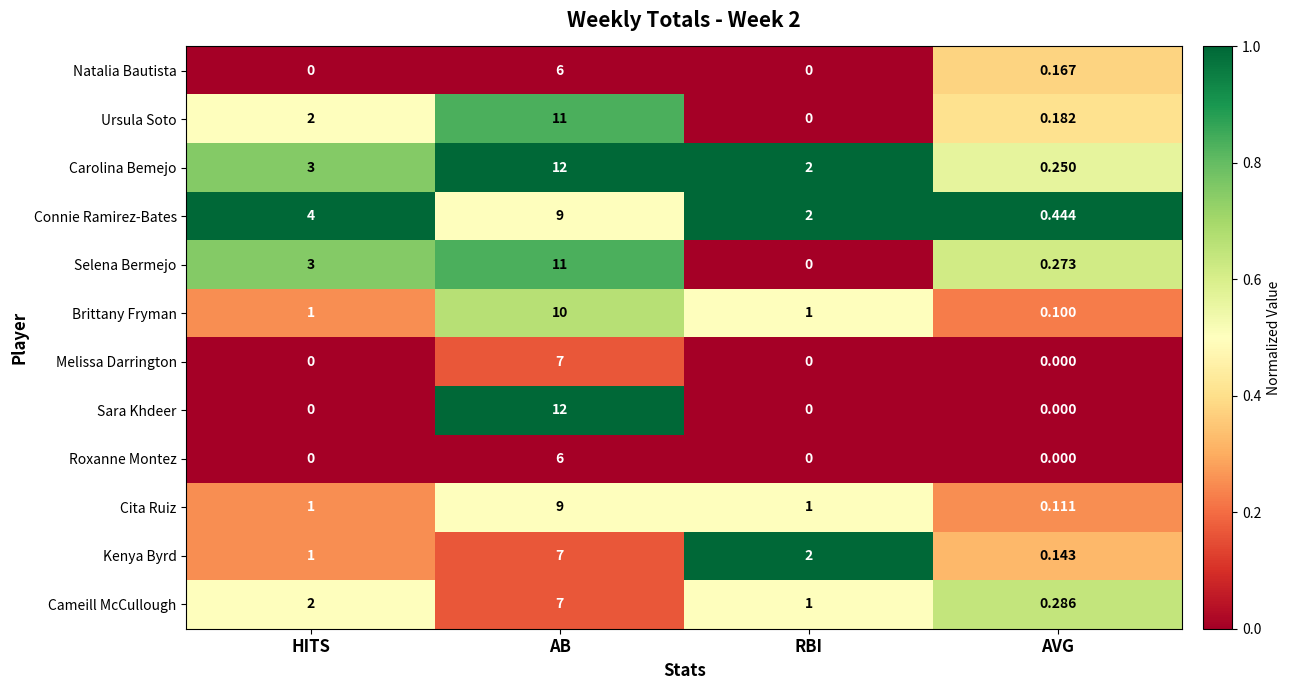

Rank the categories by Ursula Soto value from highest to lowest.

AB, HITS, AVG, RBI